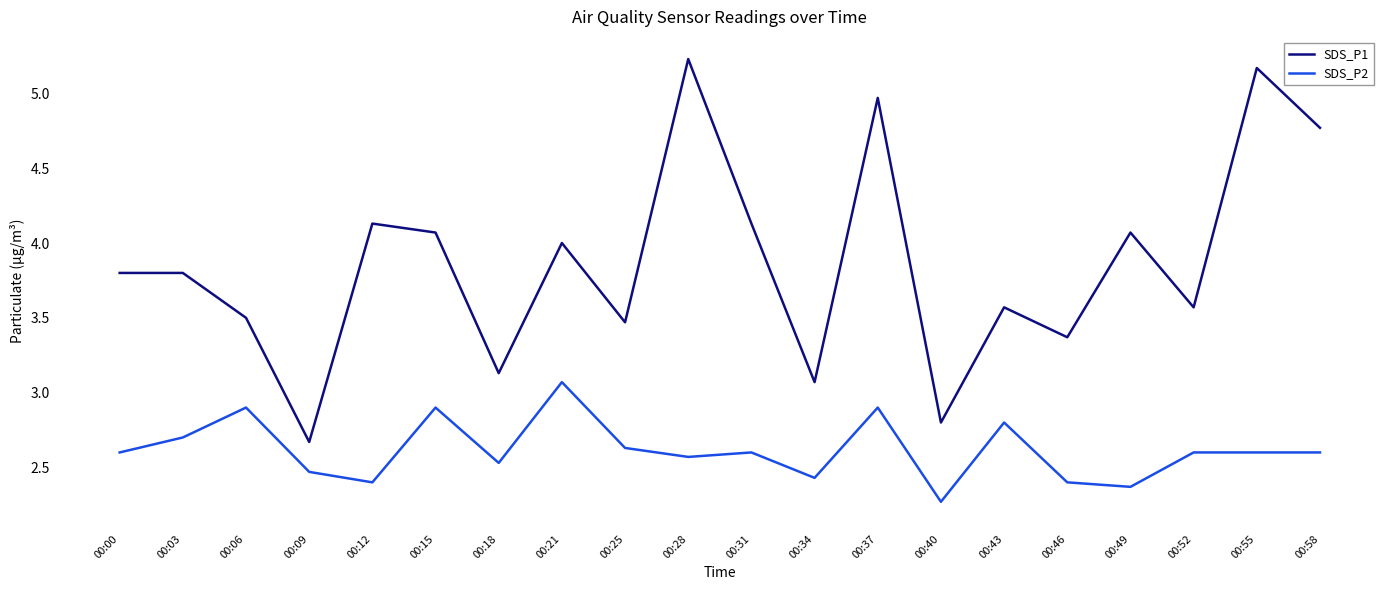

Rank the series by their average value, from highest to lowest.

SDS_P1, SDS_P2